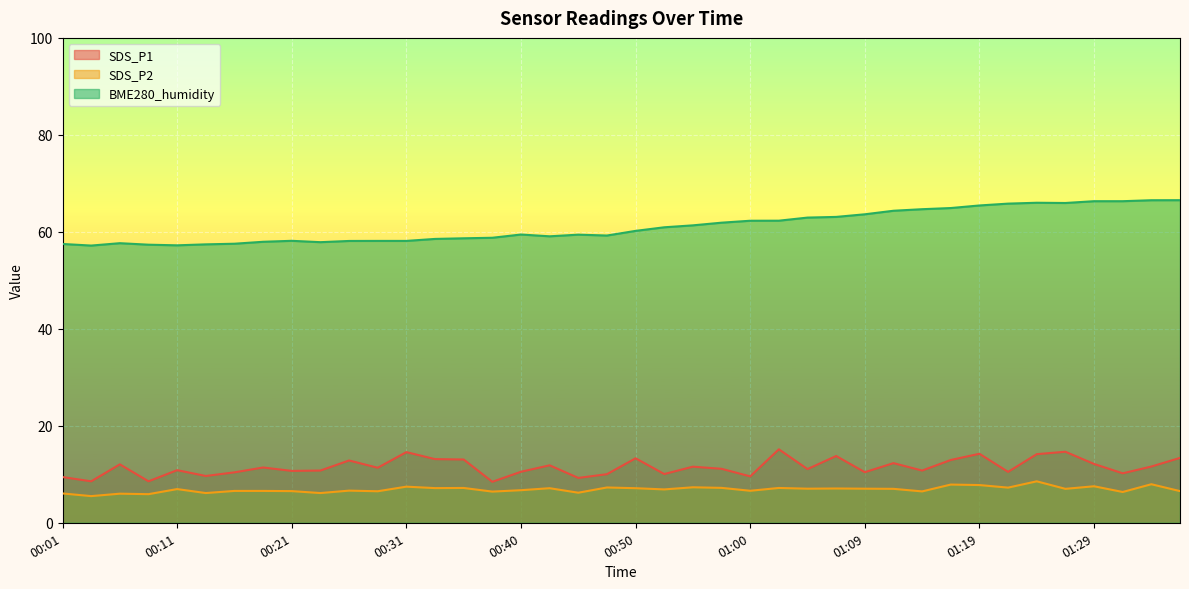

Reading left to right, list all the values displayed in this chart.

SDS_P1: 00:01=9.4	00:04=8.6	00:06=12.1	00:08=8.6	00:11=10.8	00:13=9.7	00:16=10.4	00:18=11.4	00:21=10.7	00:23=10.8	00:26=12.8	00:28=11.3	00:31=14.6	00:33=13.1	00:35=13.1	00:38=8.4	00:40=10.5	00:43=11.8	00:45=9.2	00:48=10.0	00:50=13.3	00:52=10.1	00:55=11.6	00:57=11.1	01:00=9.6	01:02=15.2	01:04=11.1	01:07=13.8	01:09=10.4	01:12=12.3	01:14=10.8	01:17=12.9	01:19=14.2	01:22=10.5	01:24=14.2	01:26=14.7	01:29=12.1	01:31=10.2	01:34=11.6	01:36=13.4
SDS_P2: 00:01=6.0	00:04=5.5	00:06=6.0	00:08=5.9	00:11=7.0	00:13=6.1	00:16=6.6	00:18=6.6	00:21=6.5	00:23=6.1	00:26=6.6	00:28=6.5	00:31=7.5	00:33=7.2	00:35=7.2	00:38=6.4	00:40=6.7	00:43=7.1	00:45=6.2	00:48=7.3	00:50=7.1	00:52=6.9	00:55=7.3	00:57=7.2	01:00=6.6	01:02=7.2	01:04=7.0	01:07=7.1	01:09=7.0	01:12=7.0	01:14=6.5	01:17=7.9	01:19=7.8	01:22=7.2	01:24=8.6	01:26=7.0	01:29=7.5	01:31=6.3	01:34=8.0	01:36=6.5
BME280_humidity: 00:01=57.5	00:04=57.2	00:06=57.7	00:08=57.4	00:11=57.2	00:13=57.4	00:16=57.5	00:18=58.0	00:21=58.1	00:23=57.9	00:26=58.1	00:28=58.1	00:31=58.1	00:33=58.5	00:35=58.7	00:38=58.8	00:40=59.5	00:43=59.1	00:45=59.4	00:48=59.2	00:50=60.2	00:52=60.9	00:55=61.3	00:57=61.9	01:00=62.3	01:02=62.3	01:04=62.9	01:07=63.1	01:09=63.6	01:12=64.3	01:14=64.7	01:17=64.9	01:19=65.4	01:22=65.8	01:24=66.0	01:26=66.0	01:29=66.3	01:31=66.3	01:34=66.5	01:36=66.5